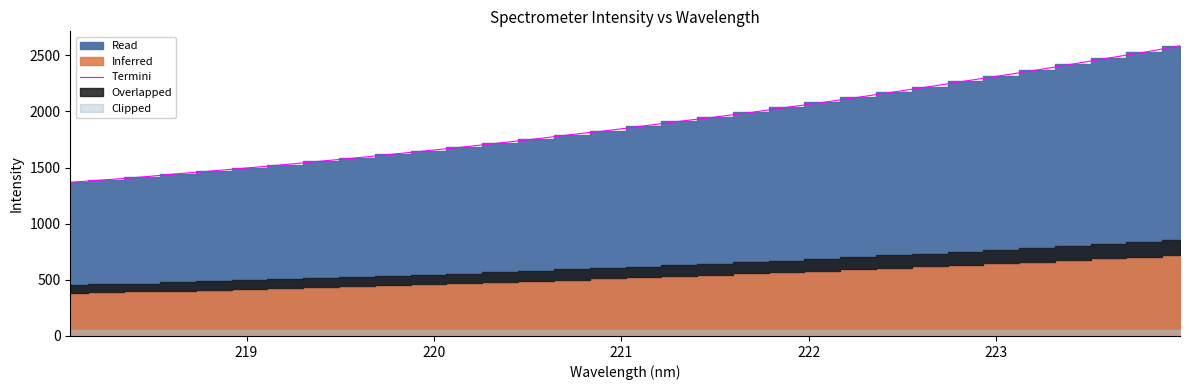

What is the maximum value for Termini?

2584.1